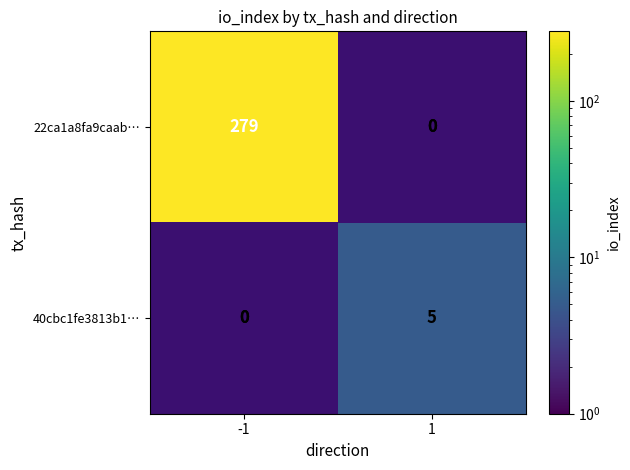

Is it true that 40cbc1fe3813b1… equals 2 at 1?

False